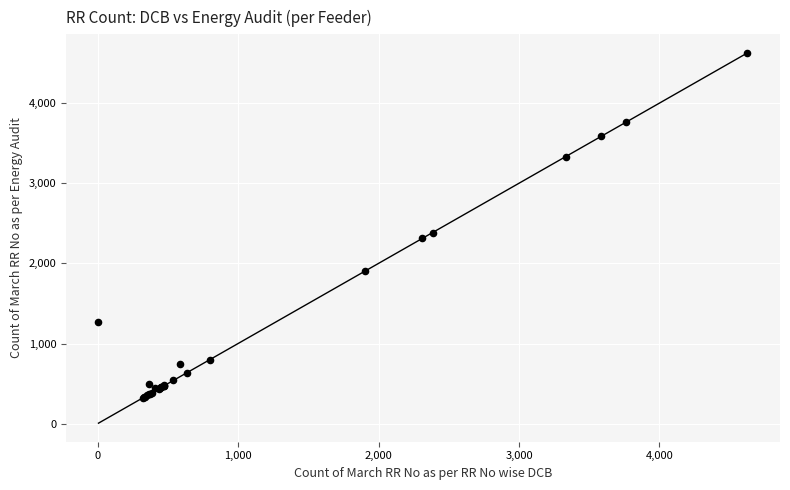

What Y value in the scatter plot is closest to 2473?

2385